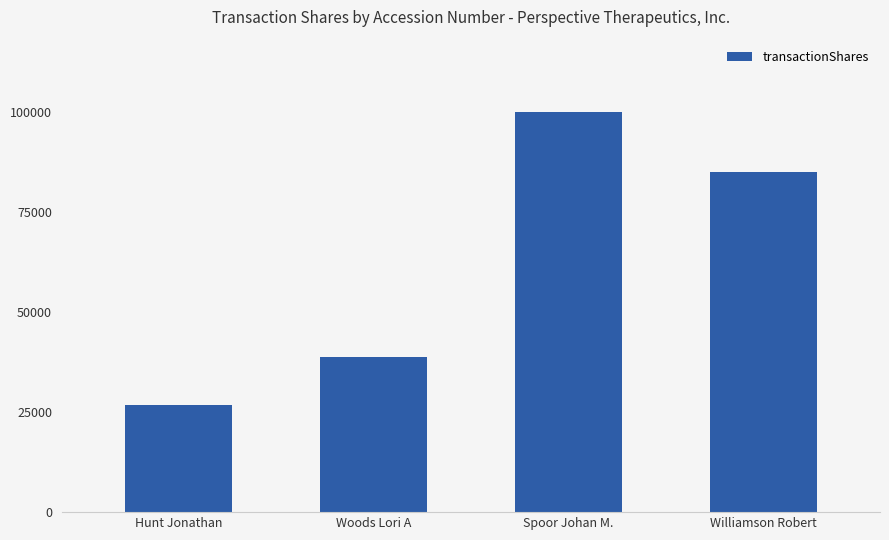

What is the difference between the maximum and second lowest values?

61167